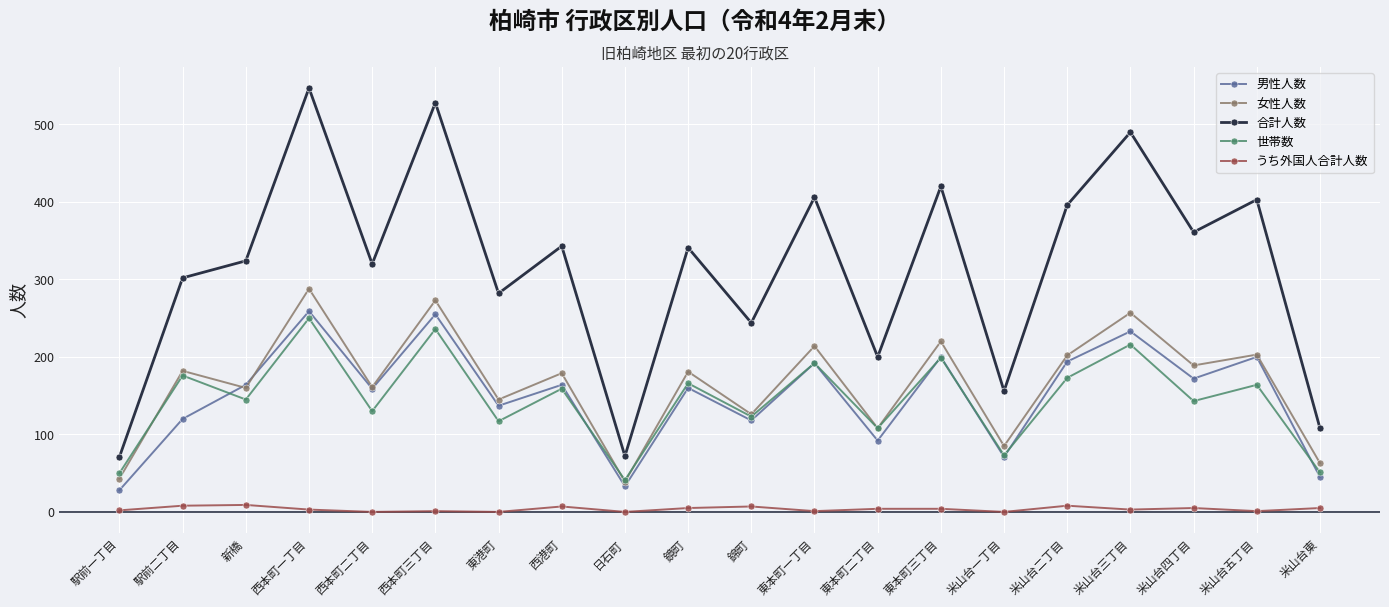

What position from the right is 米山台一丁目?

6